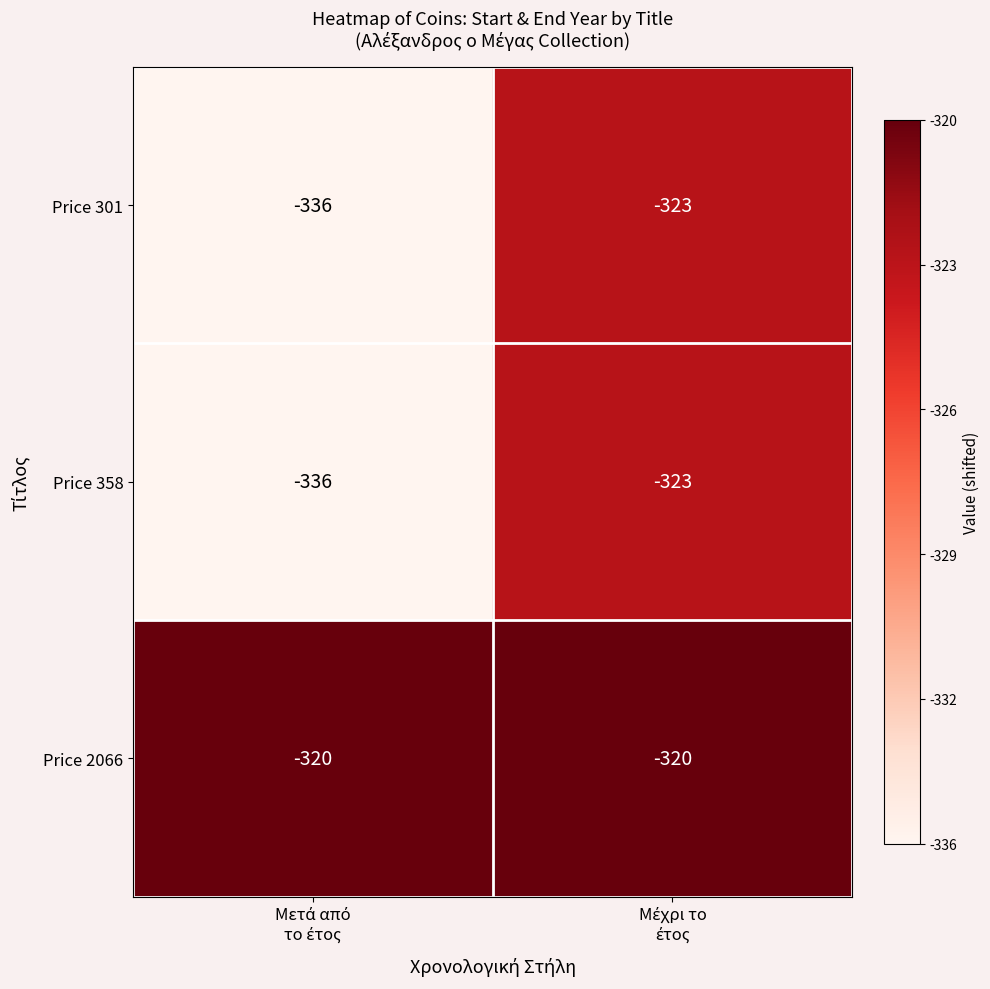

Reading left to right, what are all the values shown in this chart?

Price 301: -336	-323
Price 358: -336	-323
Price 2066: -320	-320